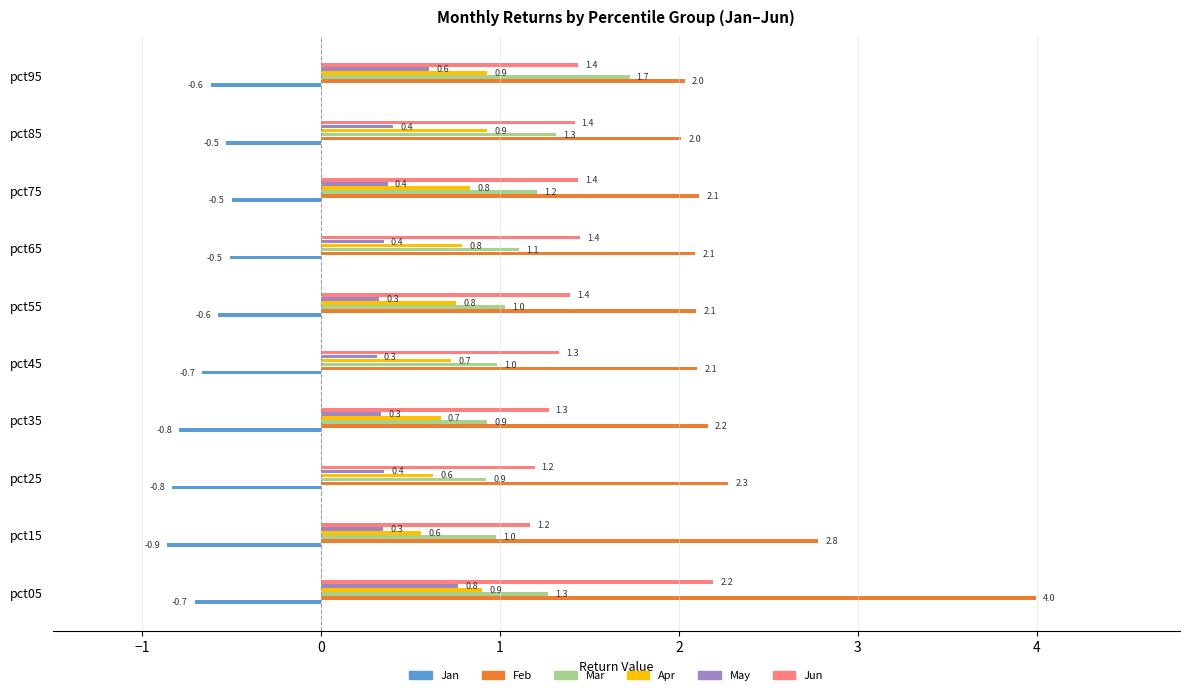

At which category is the sum across all series the highest?

pct05